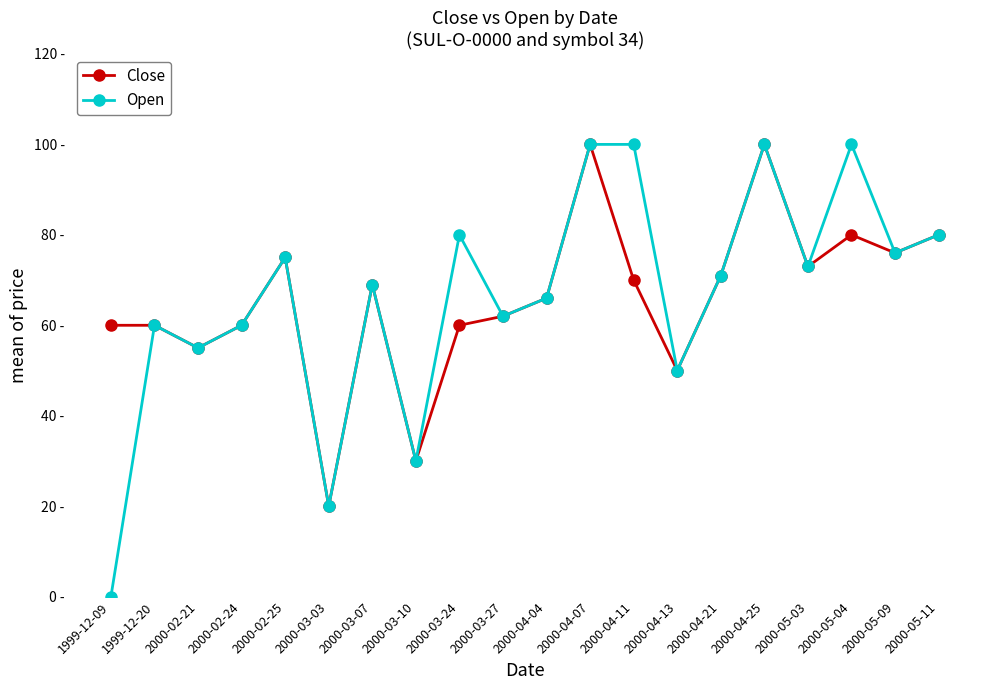

Rank the series at 2000-03-10 from lowest to highest value.

Close, Open